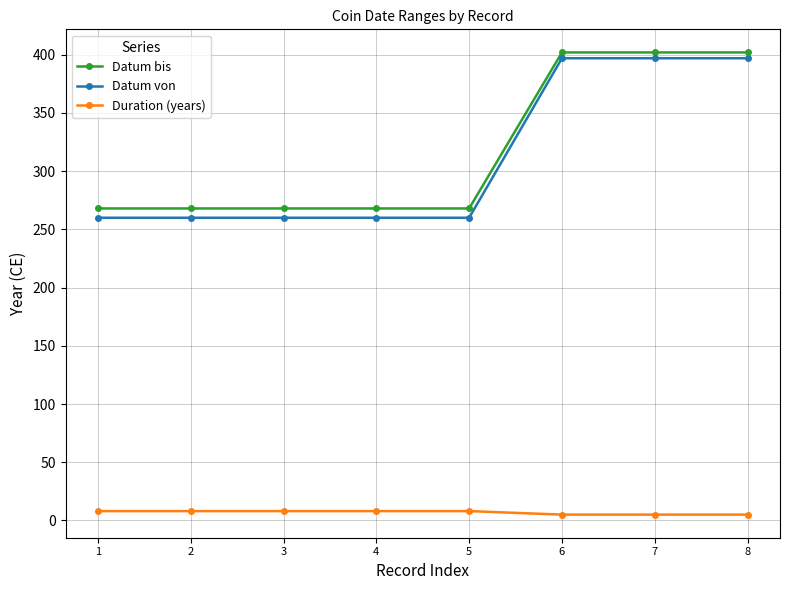

The value of Datum bis at 3 is 95. True or false?

False